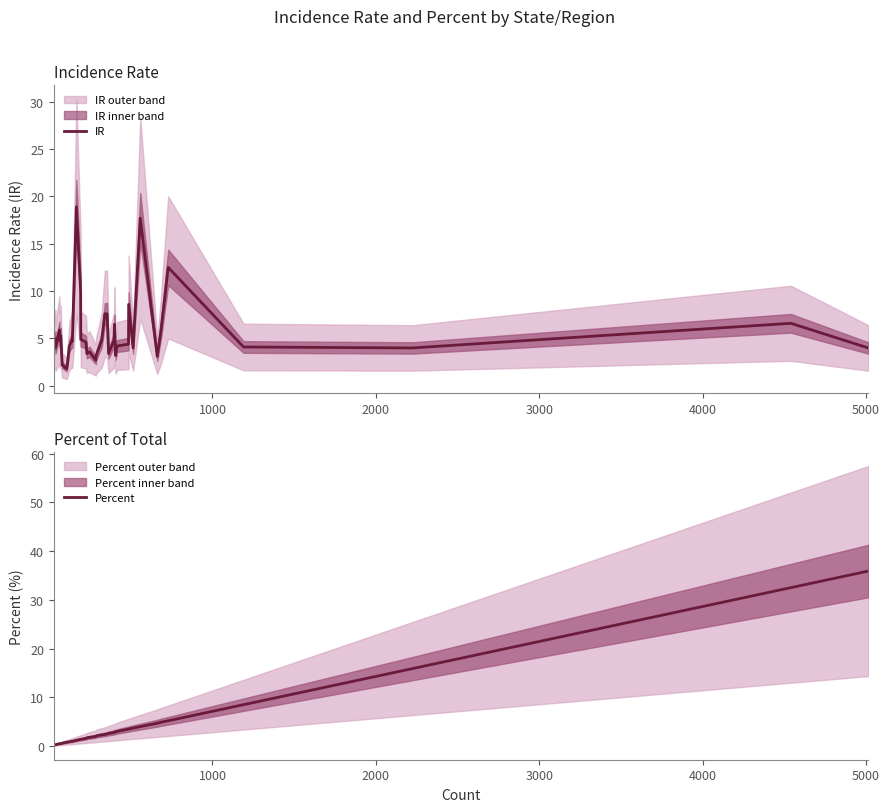

What is the value of the Percent point at the 37th from the left?

8.5